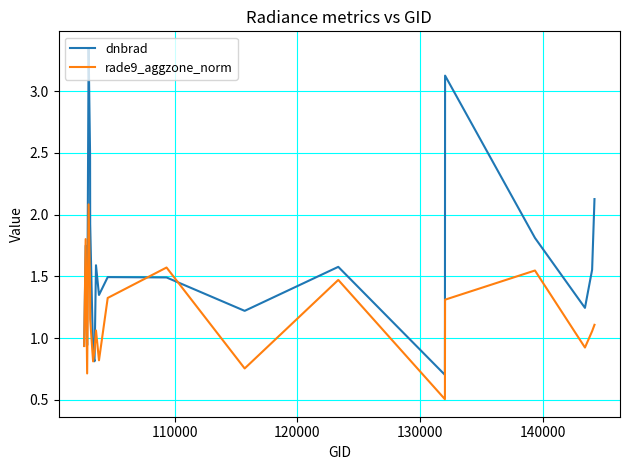

Which series has the largest range (max minus min)?

dnbrad